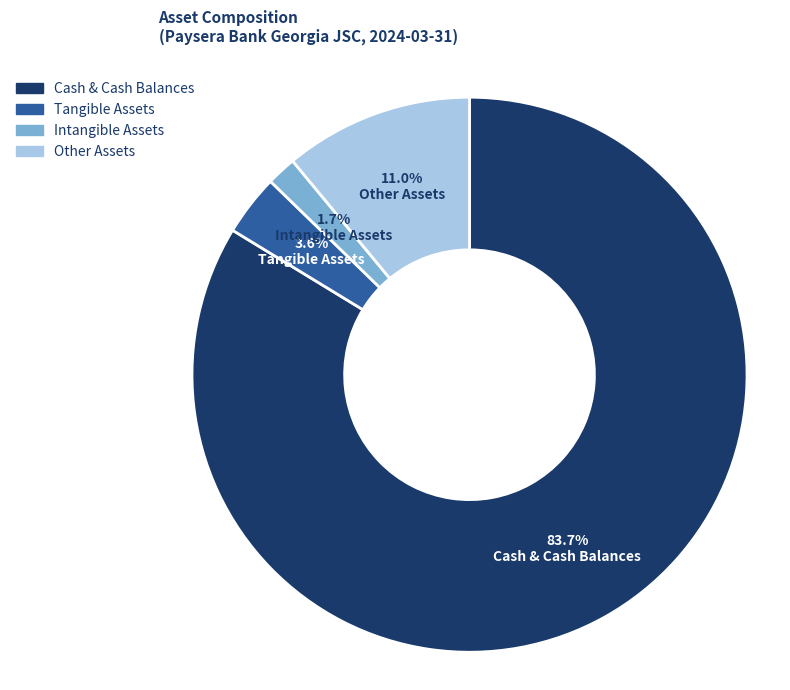

Which has a higher value, Cash & Cash Balances or Tangible Assets?

Cash & Cash Balances